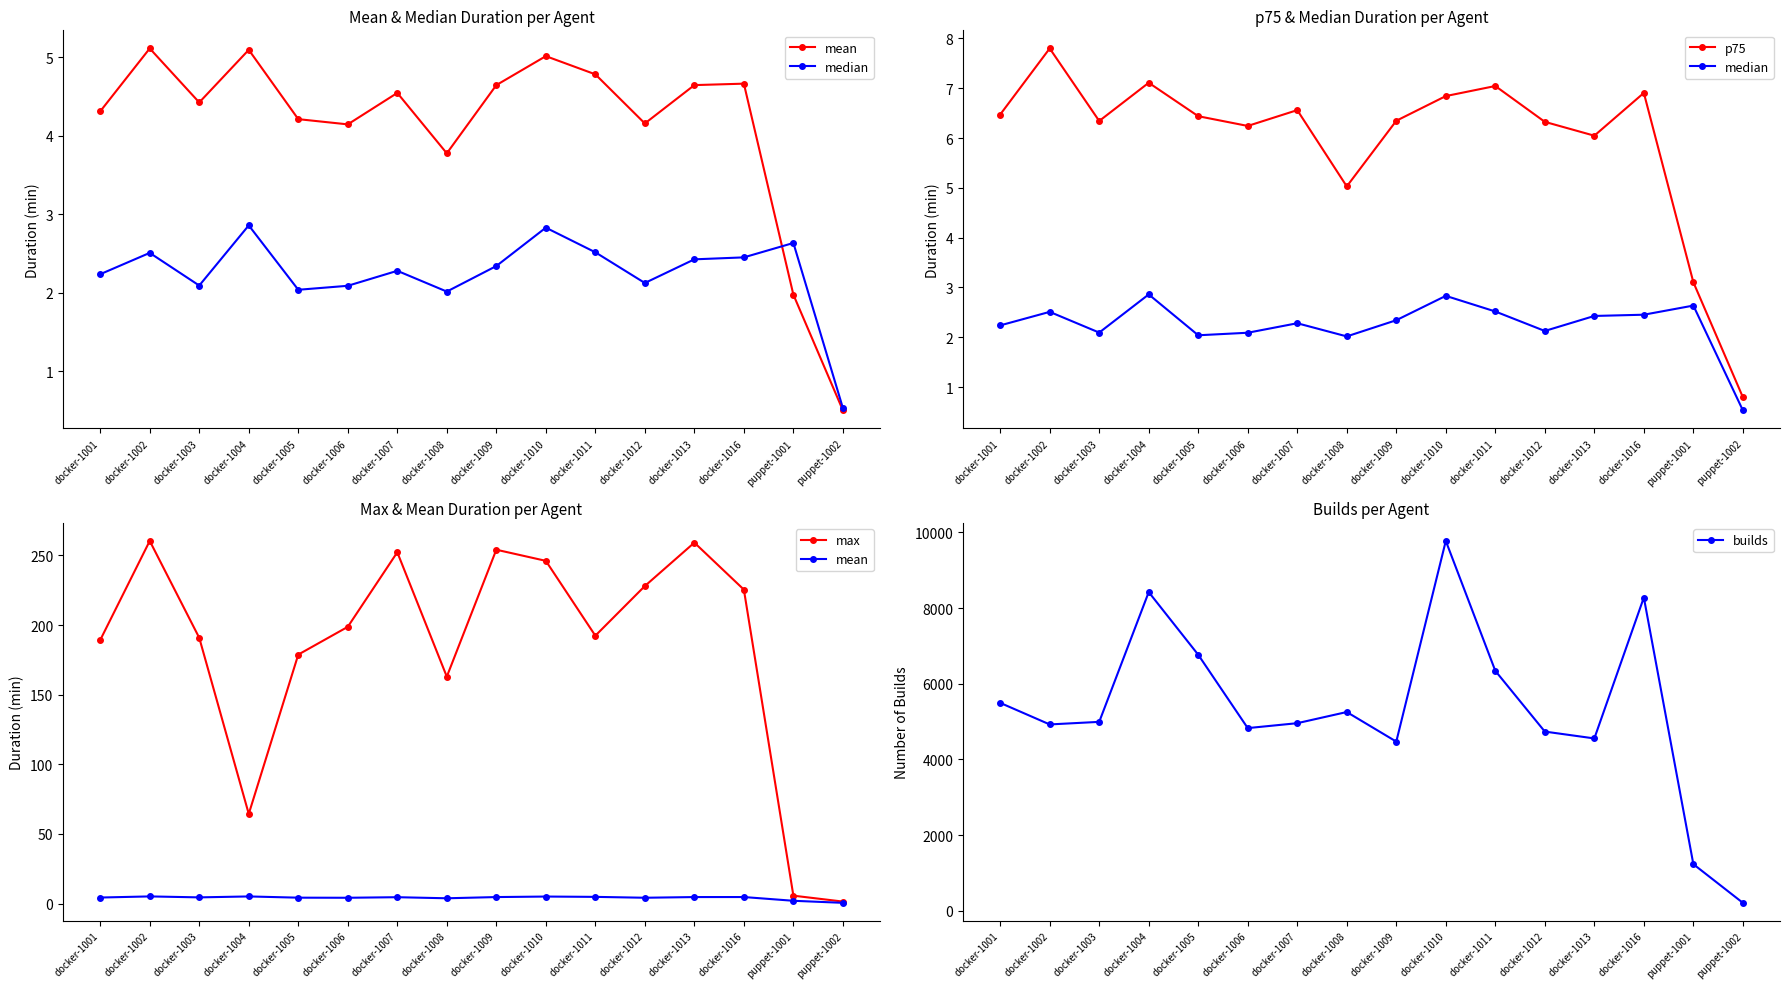

At docker-1001, list the series in order from largest to smallest.

builds, max, p75, mean, median